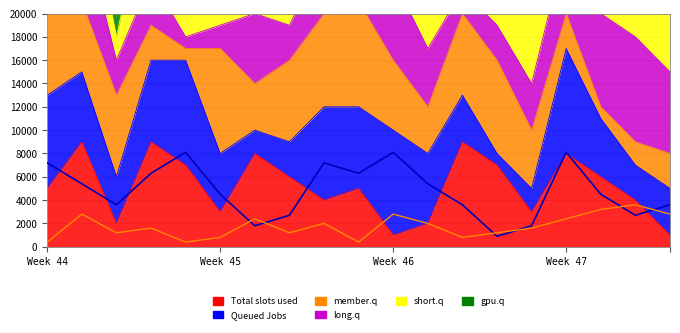

At which category is the sum across all series the highest?

Week 46